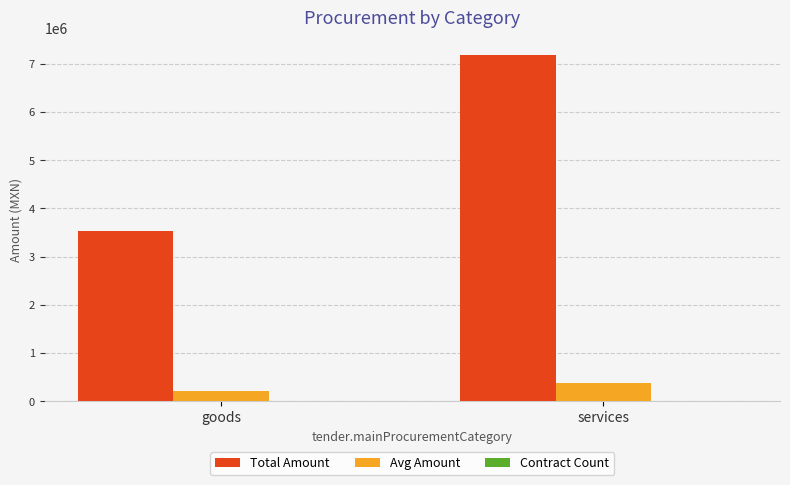

How many groups of bars are there?

2